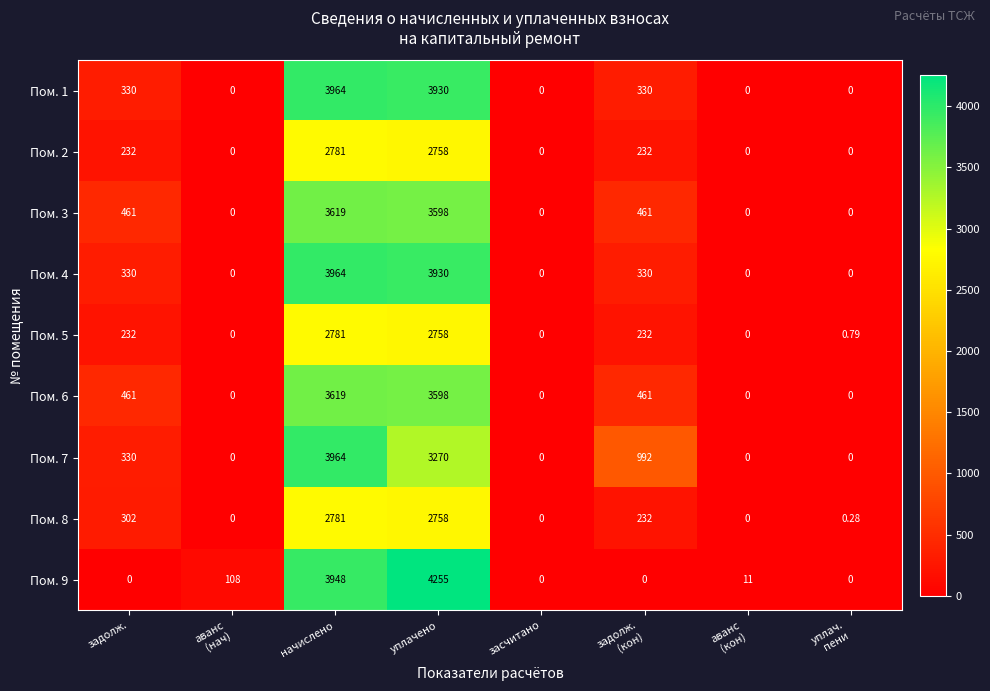

At which category is the sum across all series the highest?

начислено